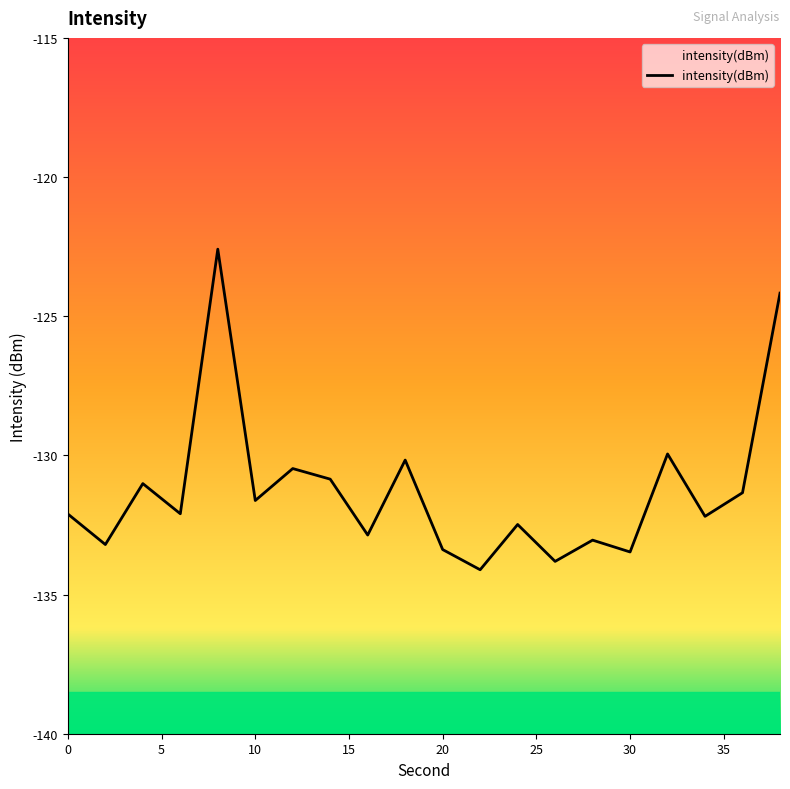

What is the minimum value shown in the chart?

-134.1